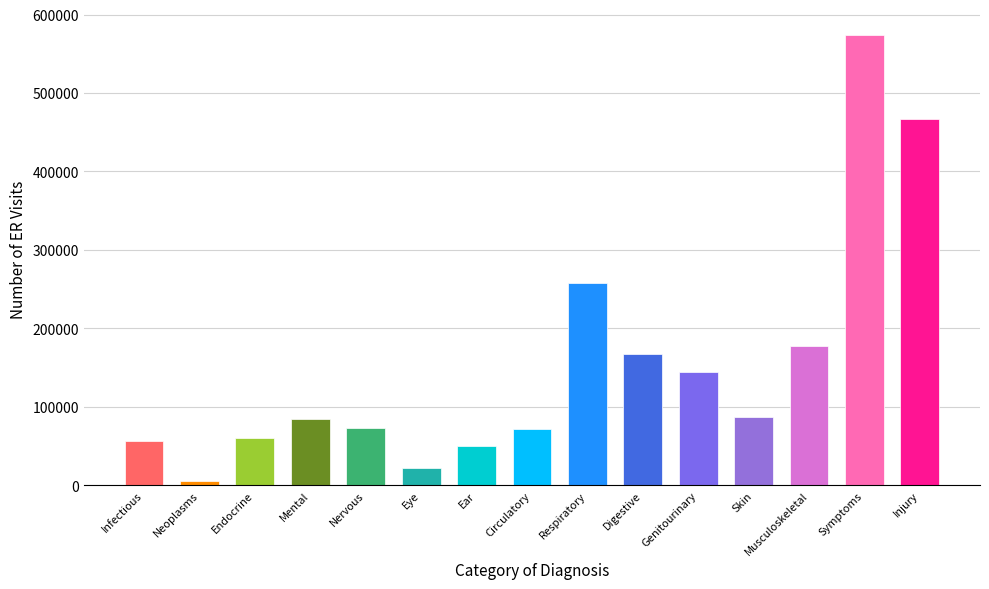

True or false: the data shows 50713 at Ear.

True